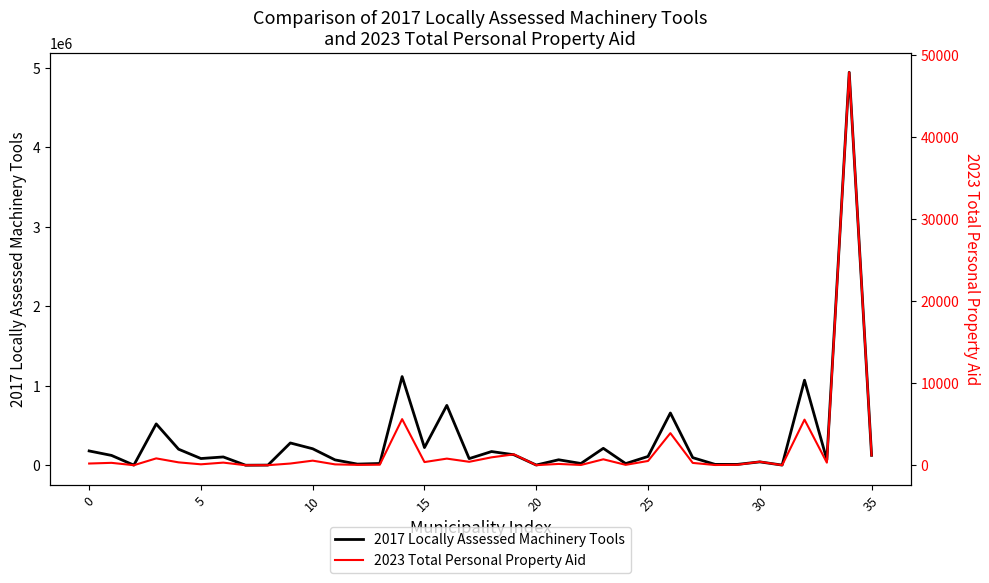

What is the label of the 22nd point from the right?

14